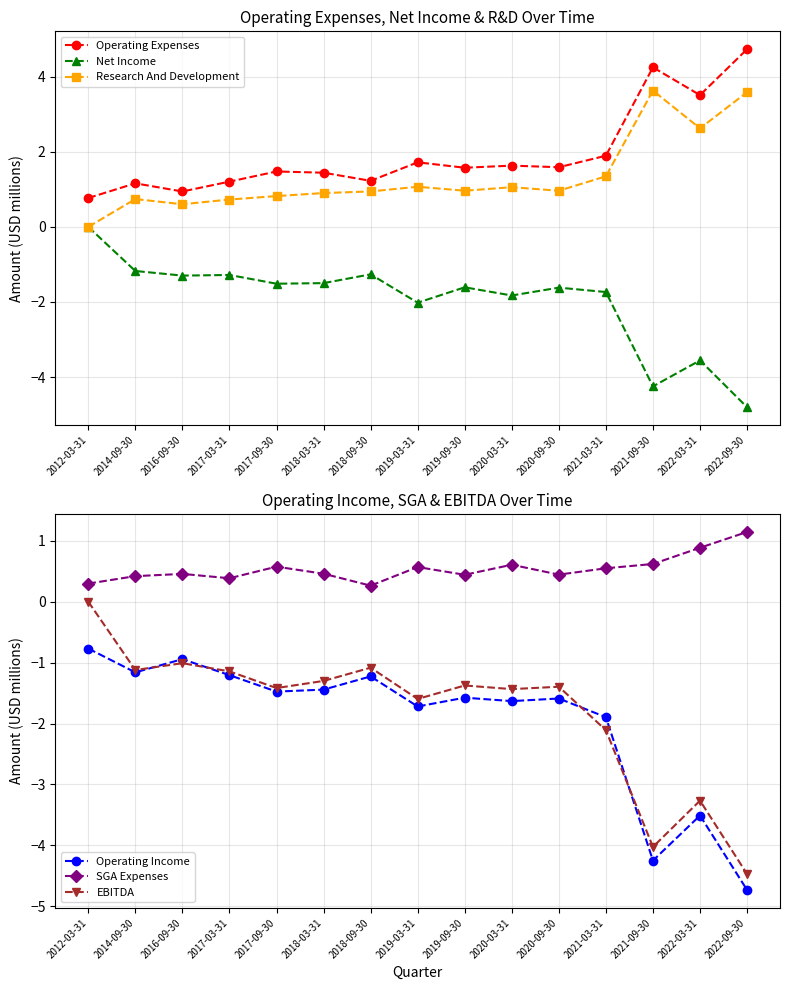

At which label does Research And Development reach its minimum?

2012-03-31